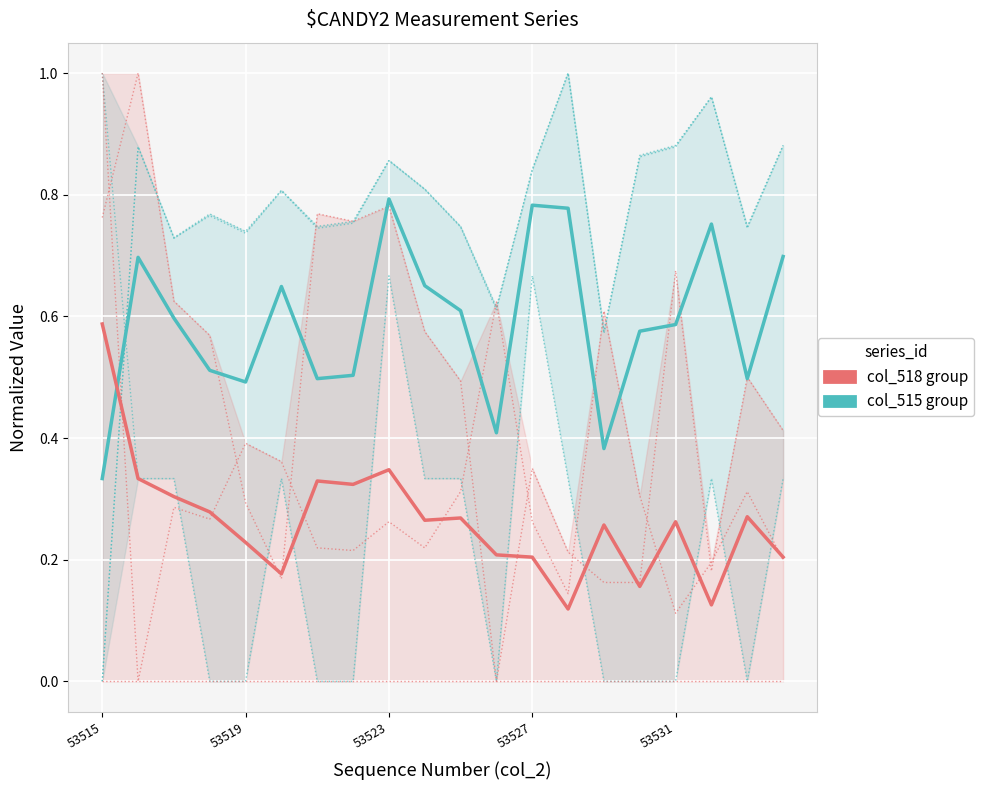

Reading left to right, what are all the values shown in this chart?

col_515/516 group: 0.0	0.9	0.7	0.8	0.7	0.8	0.7	0.8	0.9	0.8	0.7	0.6	0.8	1.0	0.6	0.9	0.9	1.0	0.7	0.9
col_515 group (mean): 0.3	0.7	0.6	0.5	0.5	0.6	0.5	0.5	0.8	0.7	0.6	0.4	0.8	0.8	0.4	0.6	0.6	0.8	0.5	0.7
col_518/519 group: 1.0	0.0	0.3	0.3	0.4	0.4	0.2	0.2	0.3	0.2	0.3	0.6	0.3	0.1	0.6	0.3	0.1	0.2	0.3	0.2
col_518 group (mean): 0.6	0.3	0.3	0.3	0.2	0.2	0.3	0.3	0.3	0.3	0.3	0.2	0.2	0.1	0.3	0.2	0.3	0.1	0.3	0.2